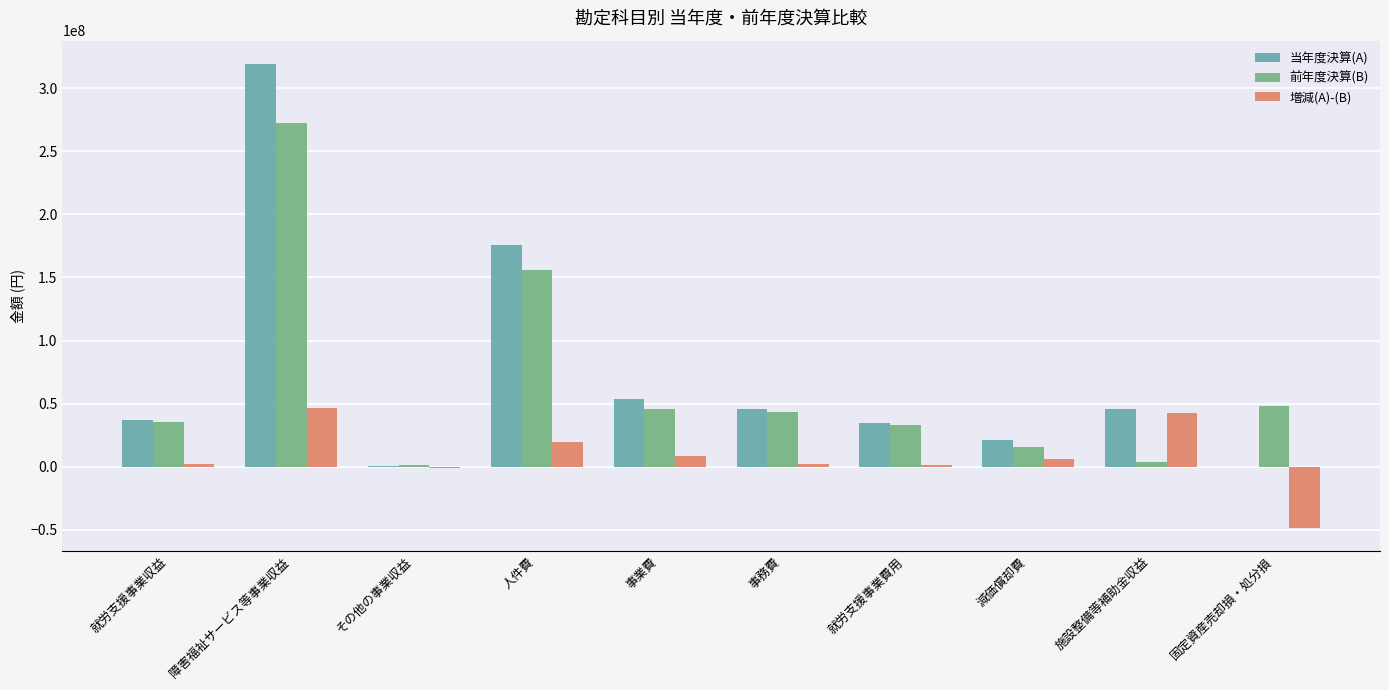

True or false: 前年度決算(B) has a value of 68838327 at 事業費.

False